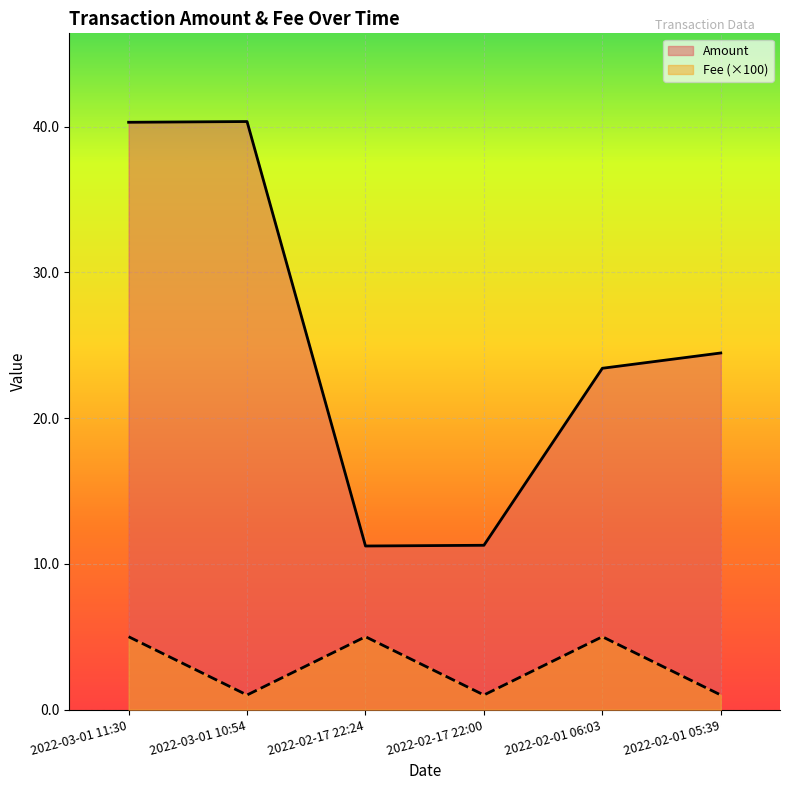

What is the maximum value shown in the chart?

40.4